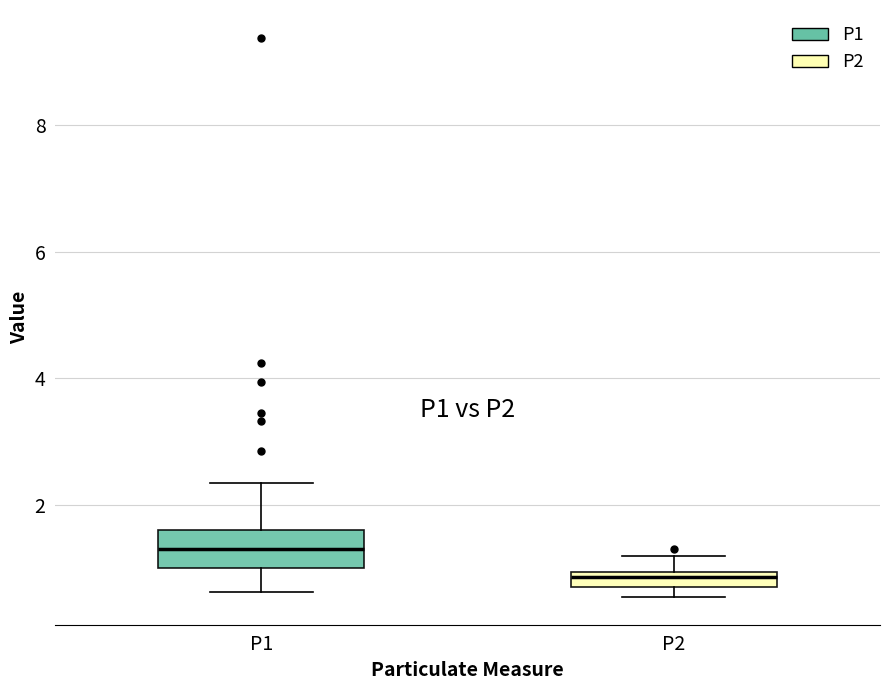

Which box has the lowest median line?

P2